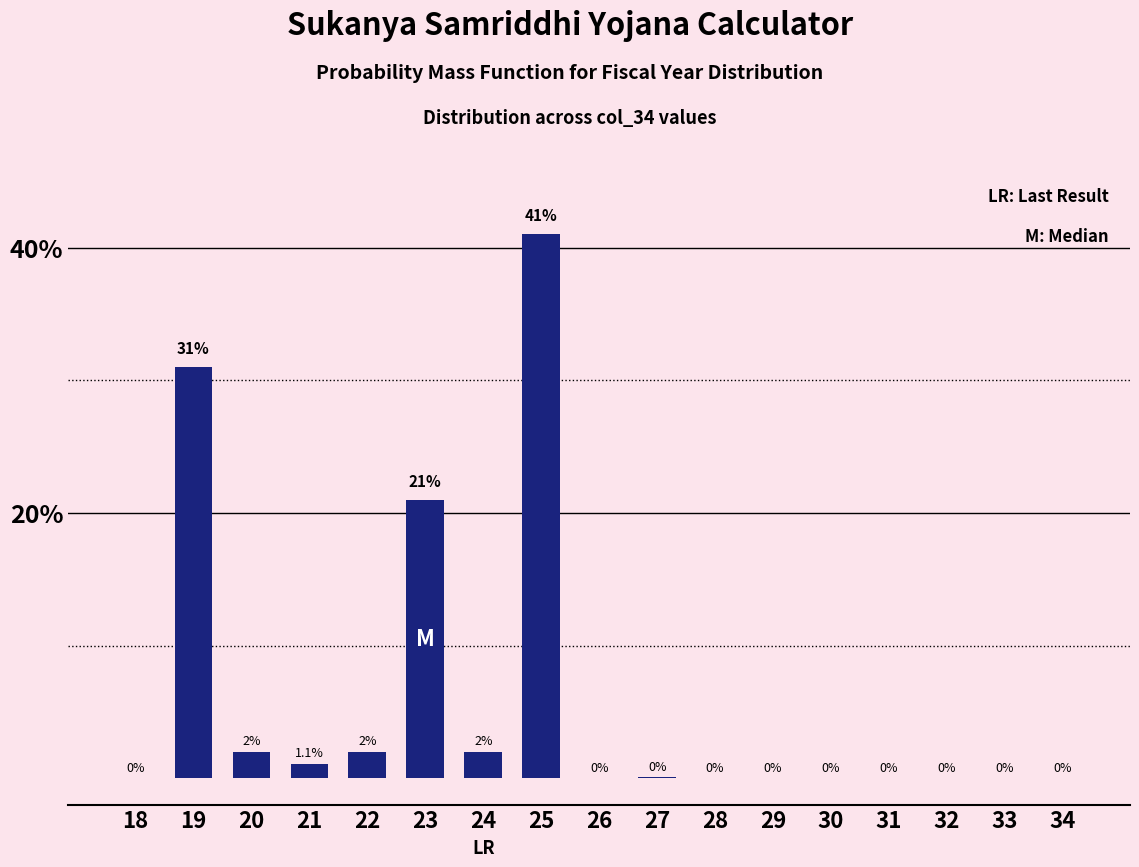

Reading right to left, extract all data points from this chart.

34=0.0	33=0.0	32=0.0	31=0.0	30=0.0	29=0.0	28=0.0	27=0.1	26=0.0	25=41.0	24=2.0	23=21.0	22=2.0	21=1.1	20=2.0	19=31.0	18=0.0